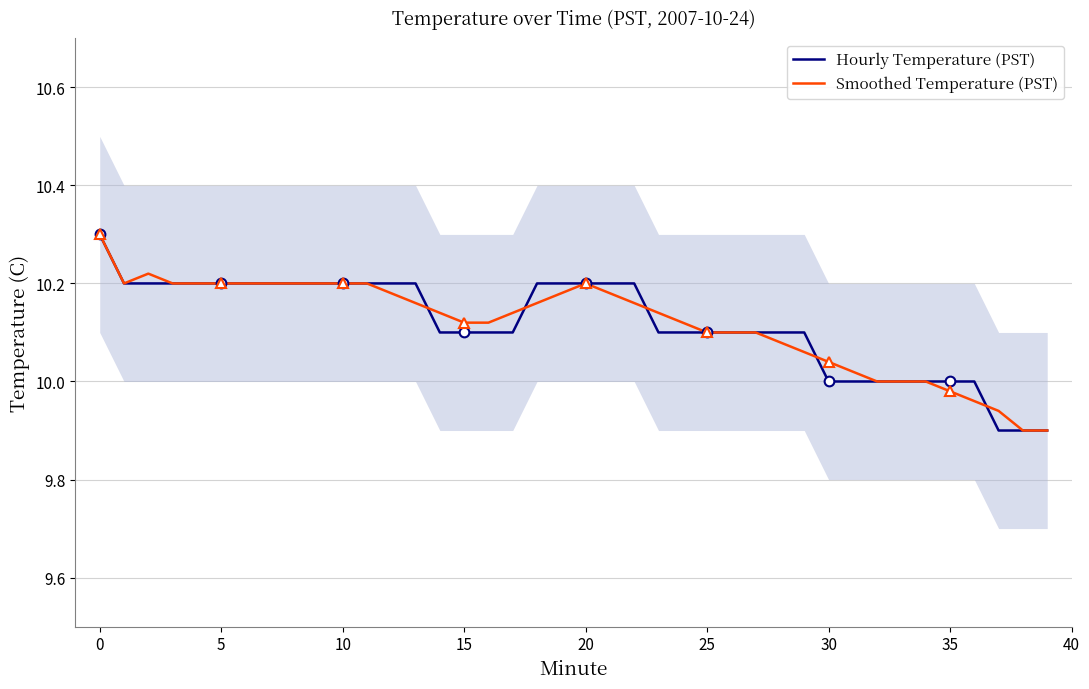

What is the difference between the maximum and minimum values in the Hourly Temperature (PST) series?

0.4